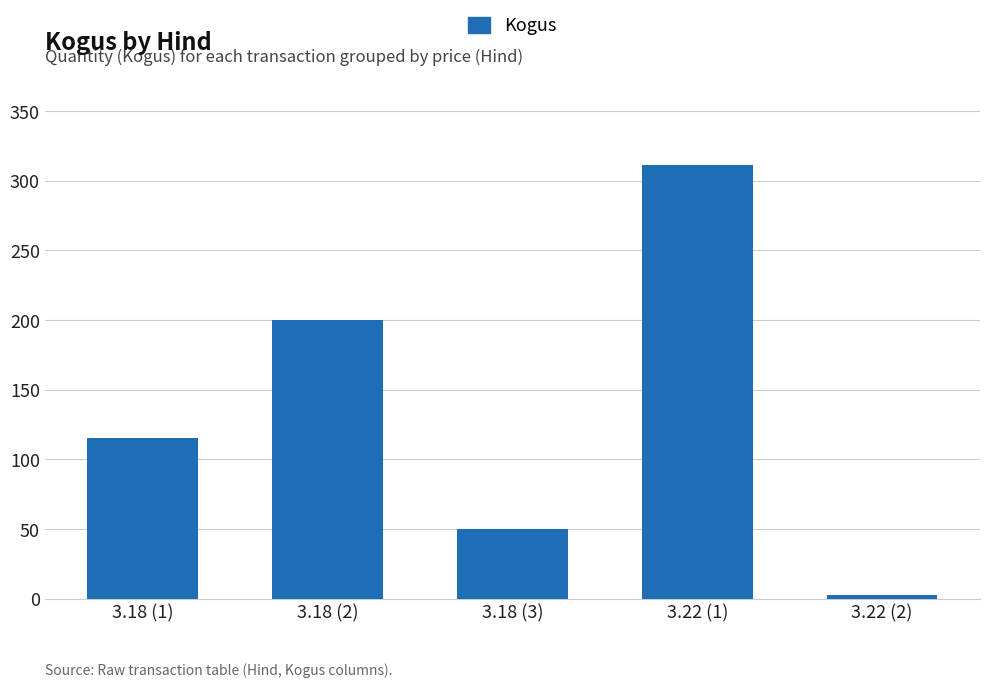

What is the label of the 2nd bar from the left?

3.18 (2)